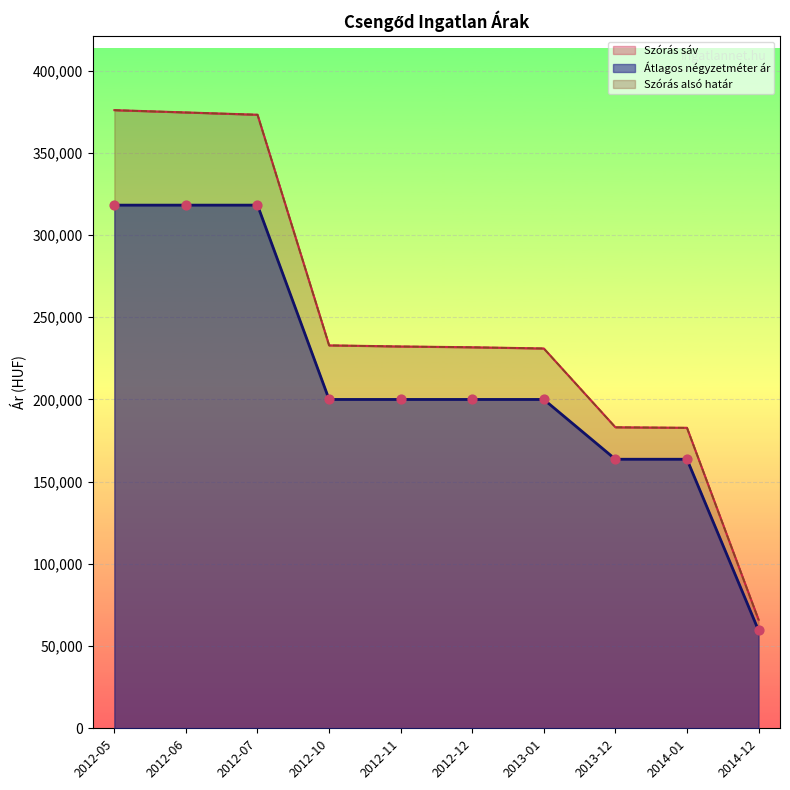

Is the value of Átlagos négyzetméter ár at 2012-07 greater than the value of Szórás felső határ at 2012-06?

No